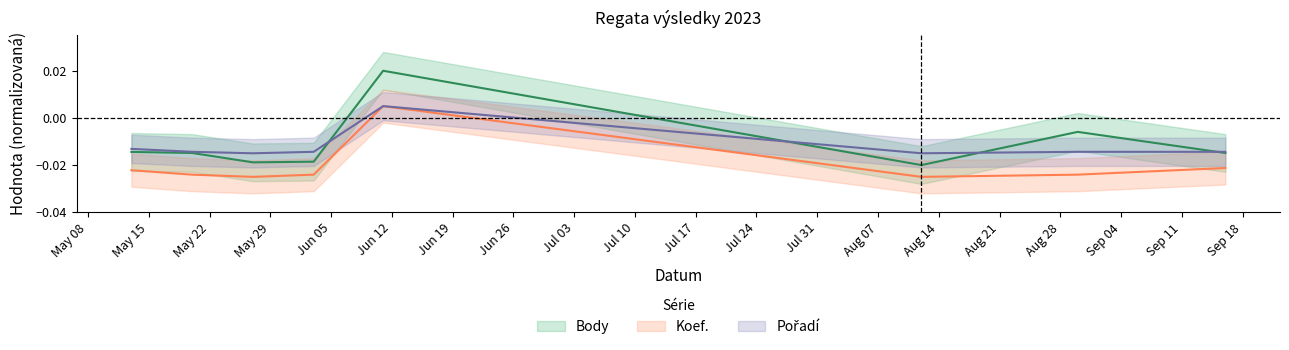

True or false: Pořadí and Body cross at least once.

True